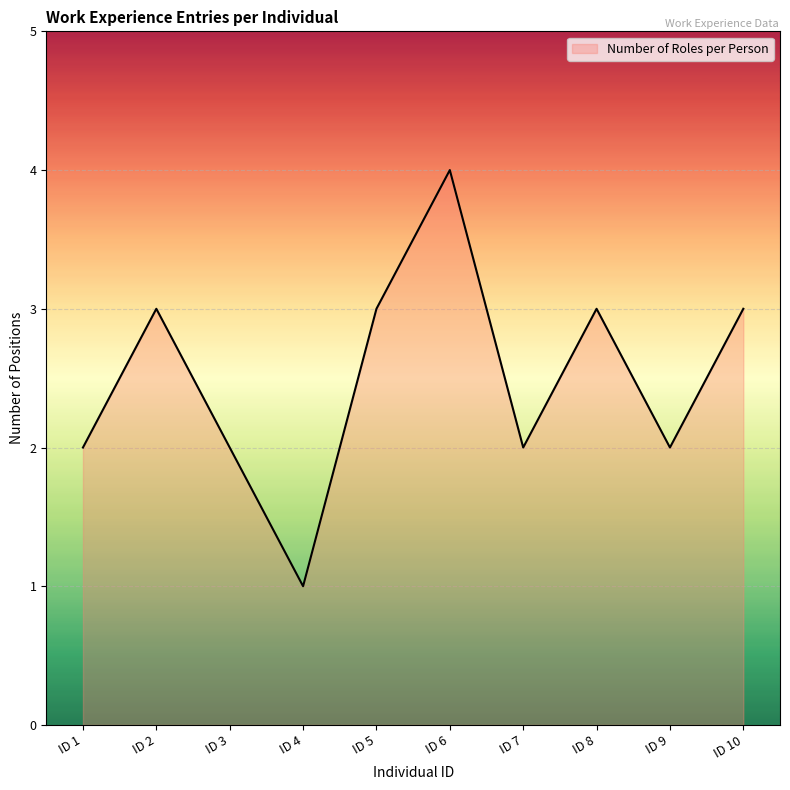

What is the maximum value shown in the chart?

4